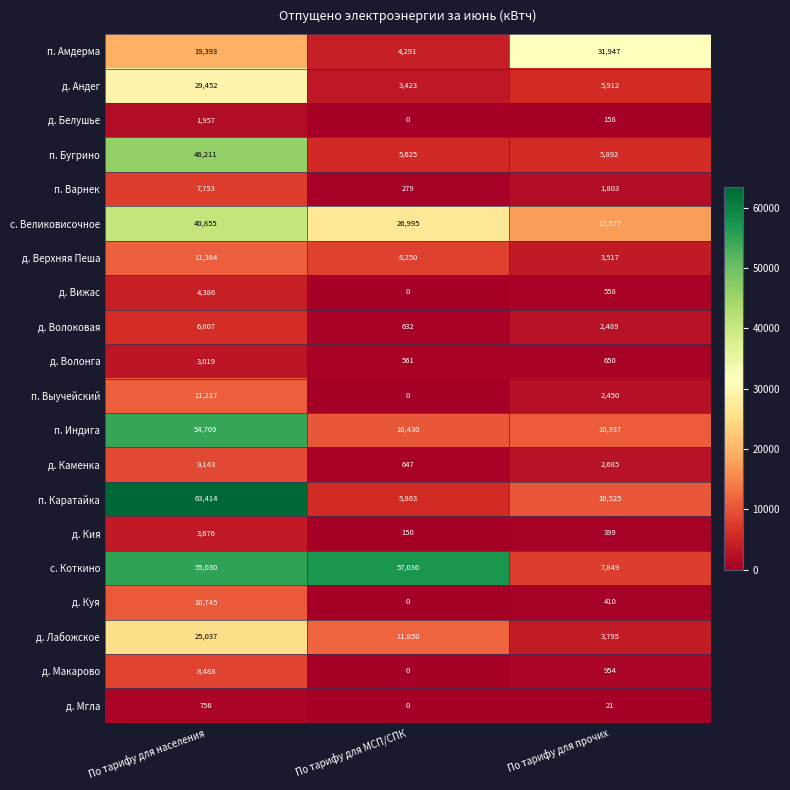

The value of д. Каменка at По тарифу для МСП/СПК is 194. True or false?

False